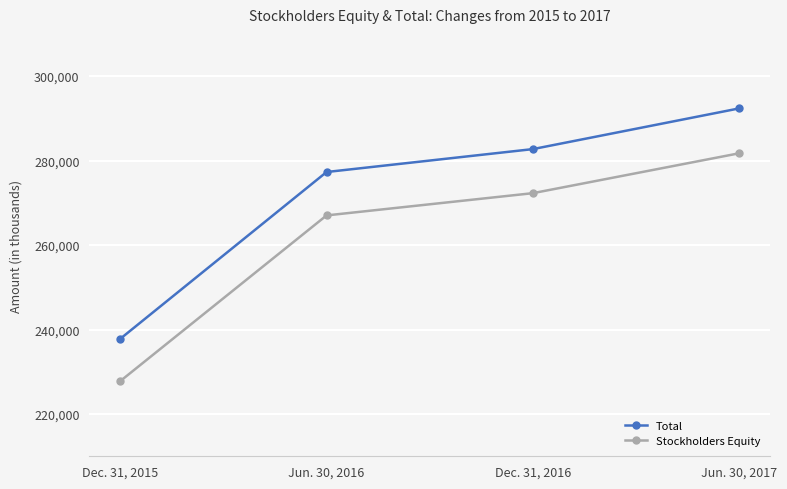

What is the difference between the maximum and minimum values in the Stockholders Equity series?

53932